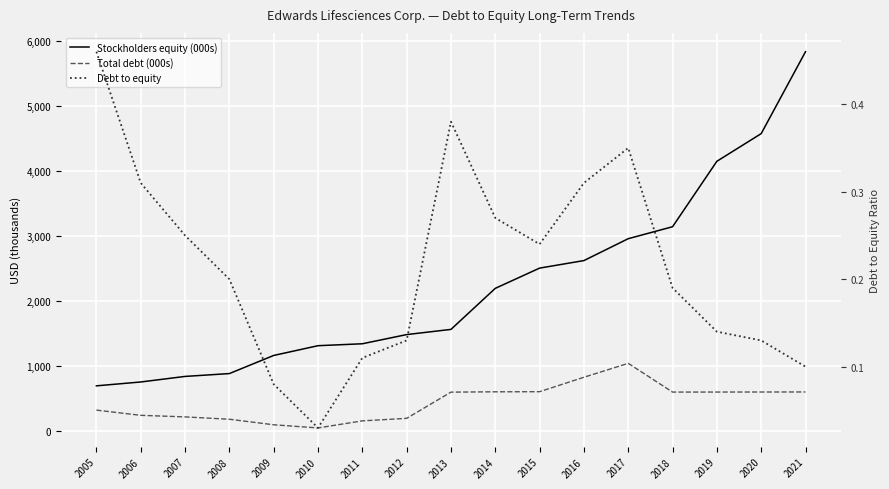

What are all the series names shown in the legend?

Stockholders equity (000s), Total debt (000s), Debt to equity